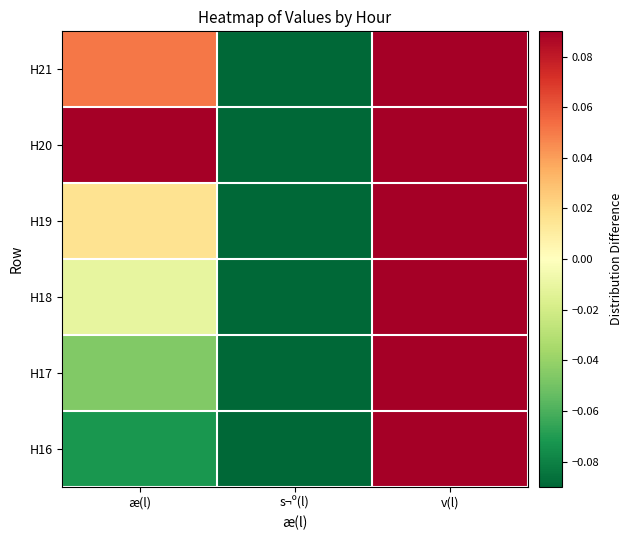

Reading left to right, transcribe all the data shown in this chart.

H16: æ(l)=-0.1	s¬º(l)=-0.4	v(l)=0.2
H17: æ(l)=-0.0	s¬º(l)=-0.4	v(l)=0.2
H18: æ(l)=-0.0	s¬º(l)=-0.4	v(l)=0.3
H19: æ(l)=0.0	s¬º(l)=-0.4	v(l)=0.4
H20: æ(l)=0.1	s¬º(l)=-0.3	v(l)=0.6
H21: æ(l)=0.1	s¬º(l)=-0.2	v(l)=0.6